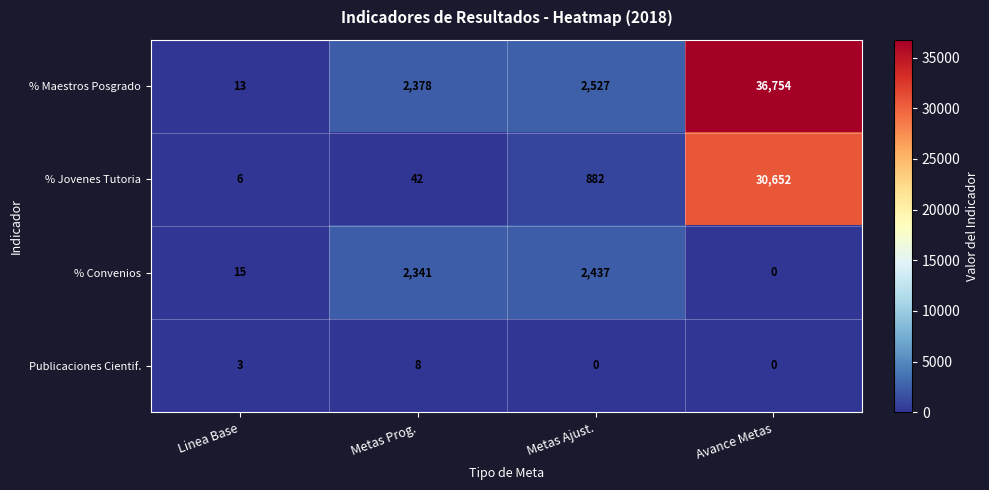

Rank the categories by % Convenios value from lowest to highest.

Avance Metas, Linea Base, Metas Prog., Metas Ajust.